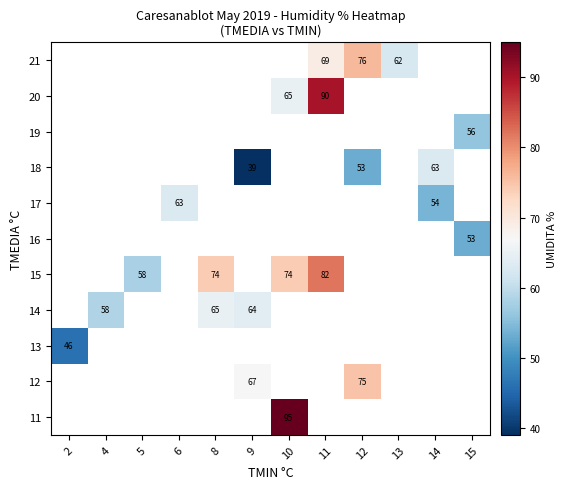

Is it true that 19 equals 56 at 15?

True